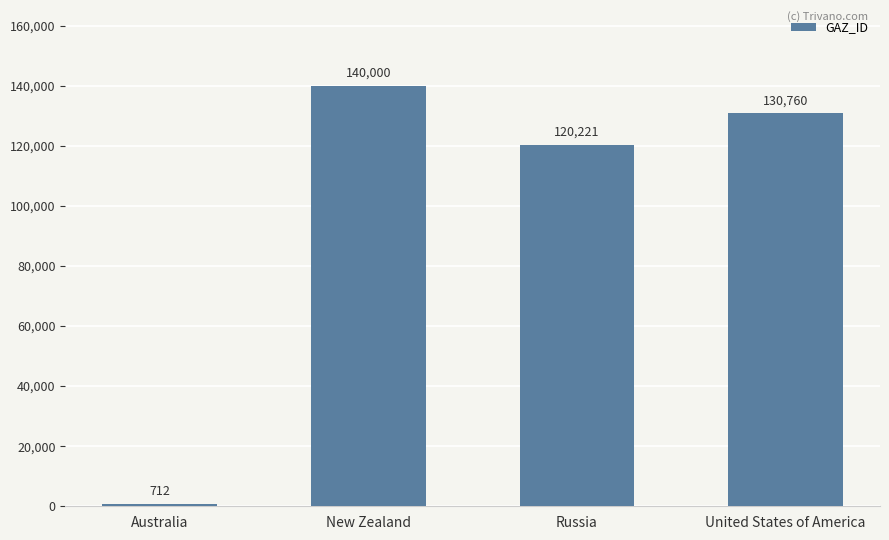

True or false: the data shows 56690 at United States of America.

False